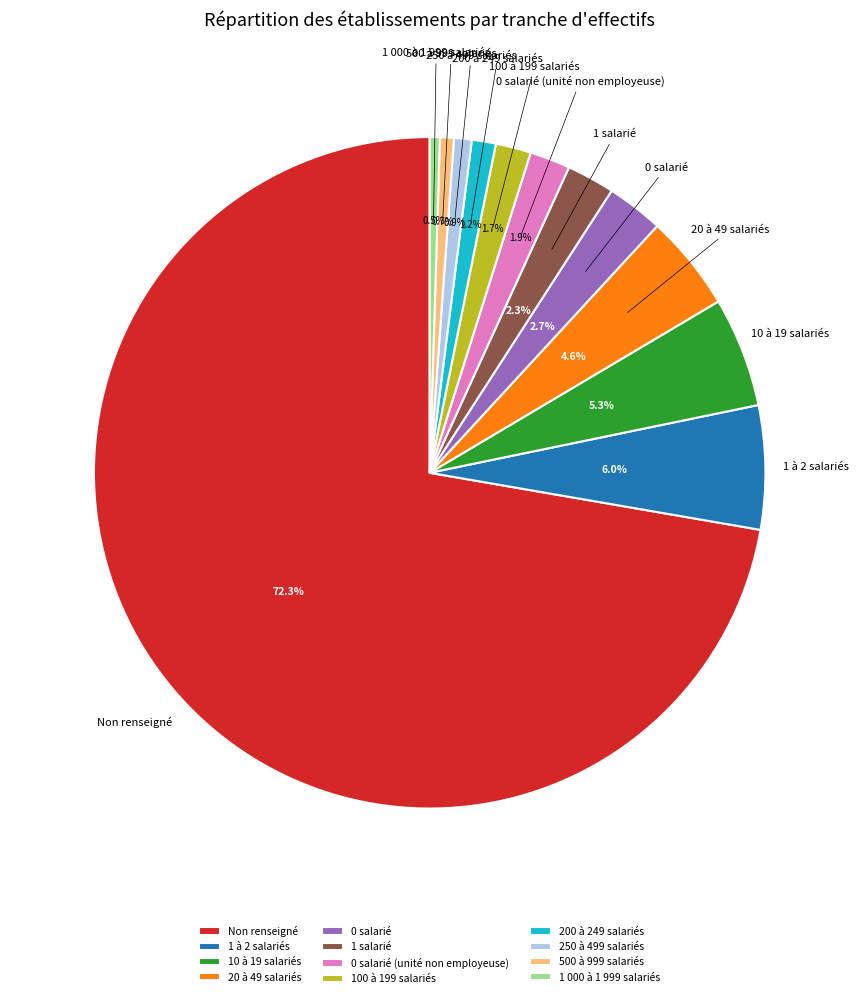

Which slice is the largest?

Non renseigné